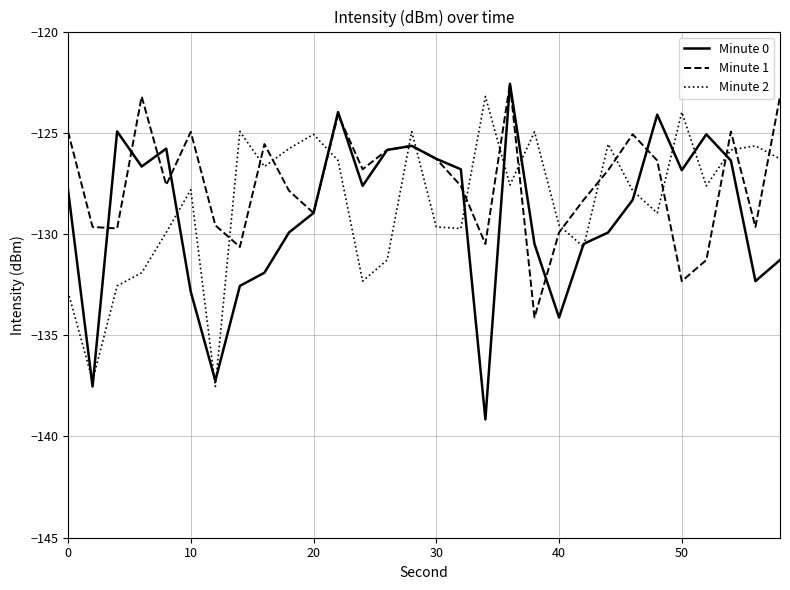

Which series has the largest total across all categories?

Minute 1